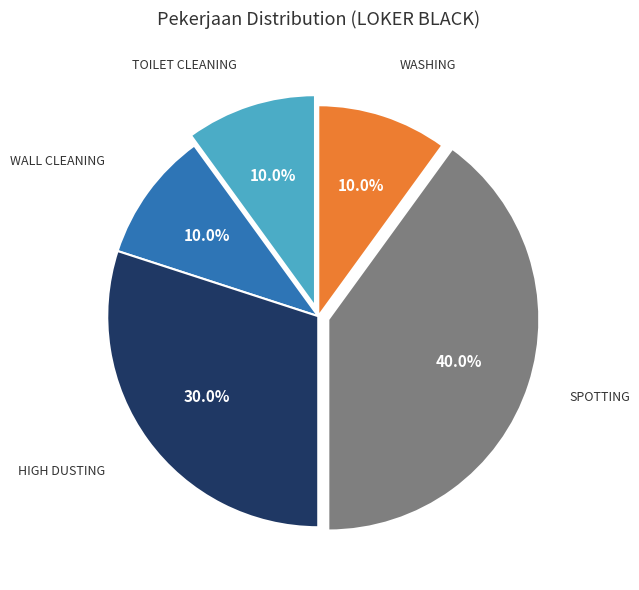

Is there any slice that represents more than half of the pie?

No